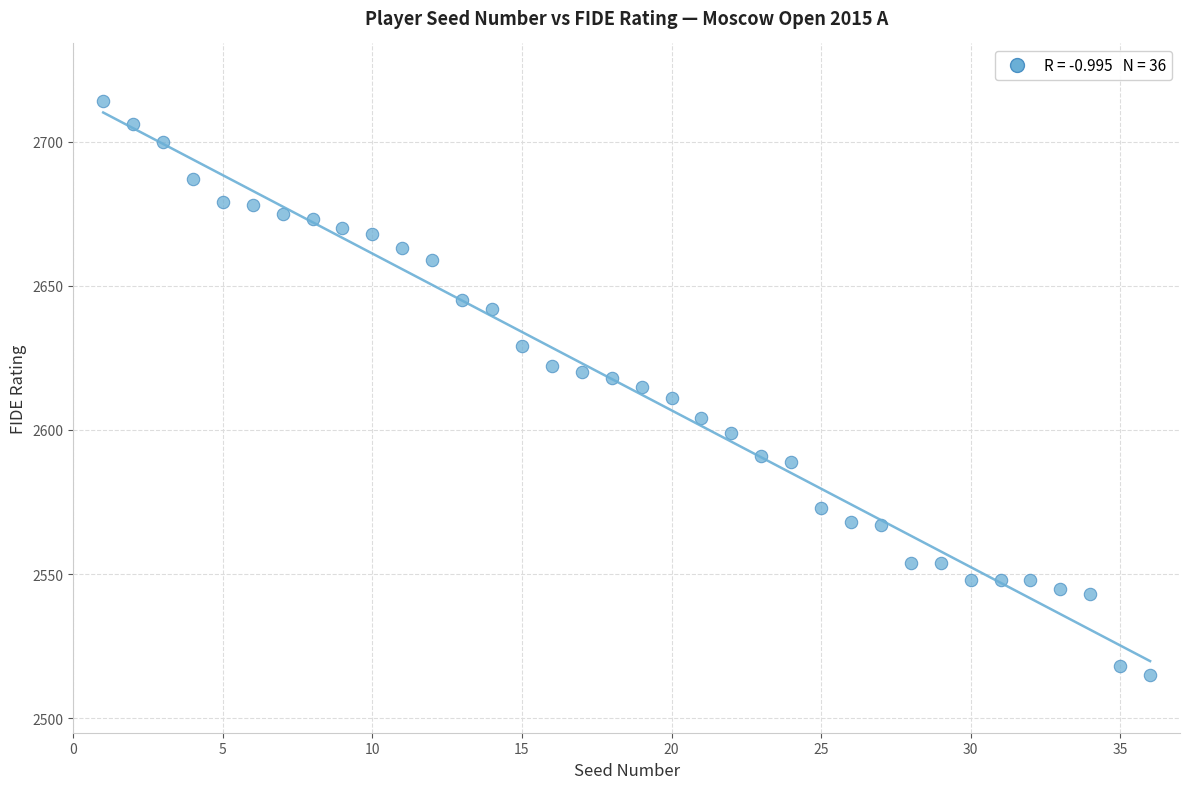

What is the range of X values (max minus min)?

35